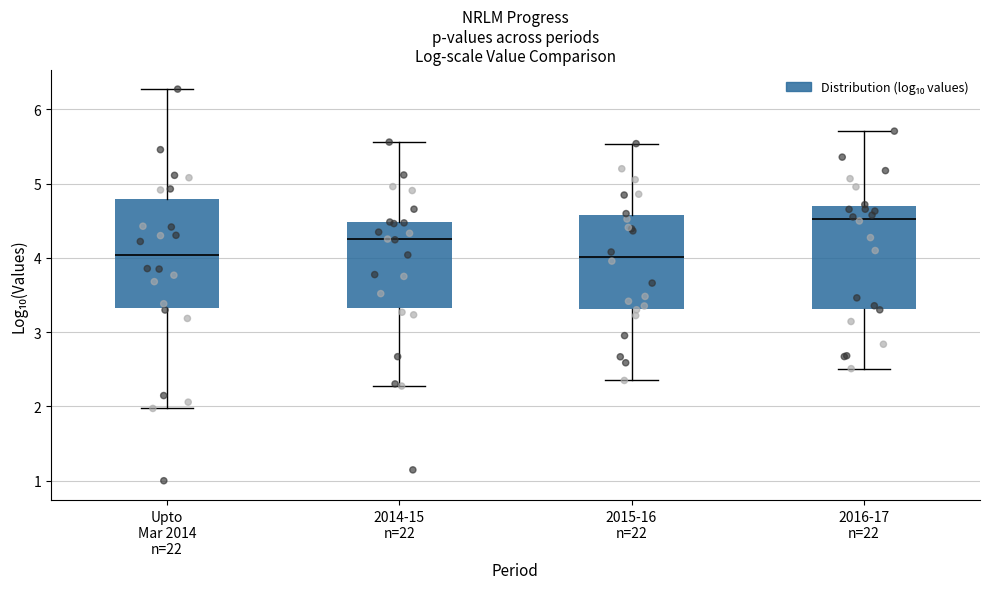

Where is the lower edge of the box for 2014-15 n=22 on the y-axis? The values are not printed on the chart, so give them approximately, as read against the axis.

3.3